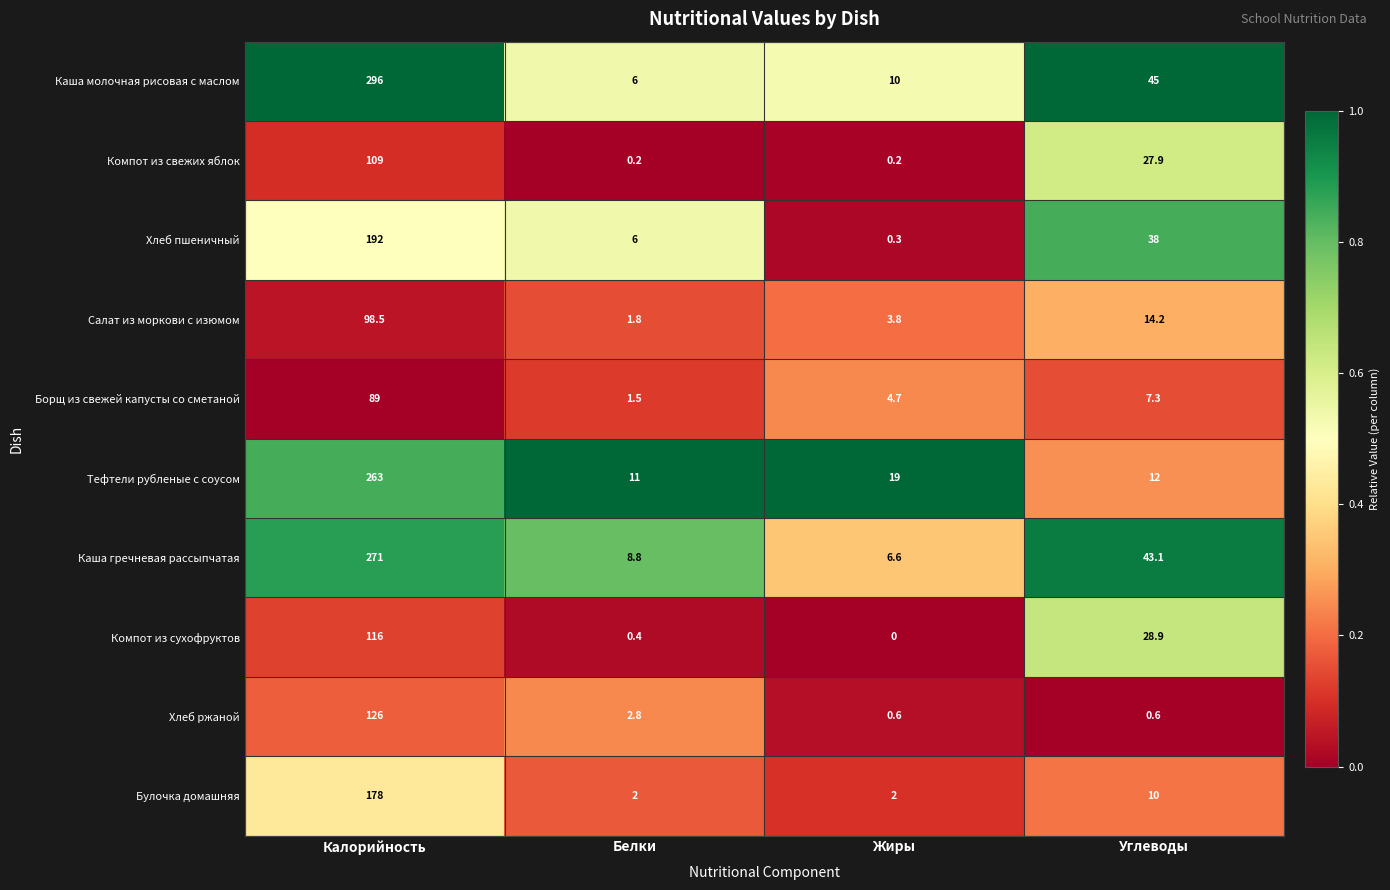

Between Калорийность and Жиры, which series saw the biggest shift?

Каша молочная рисовая с маслом